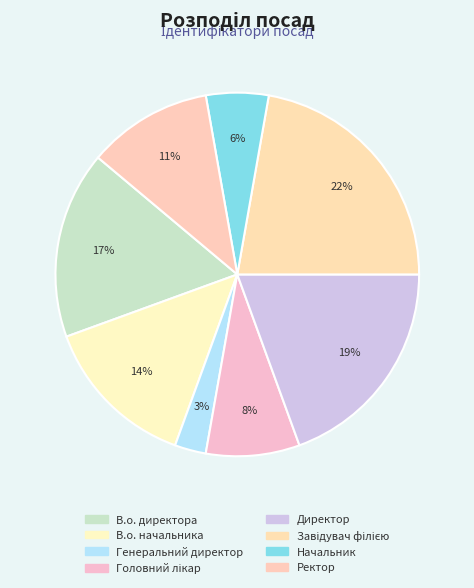

Do Генеральний директор and В.о. директора together represent more than half of the pie?

No